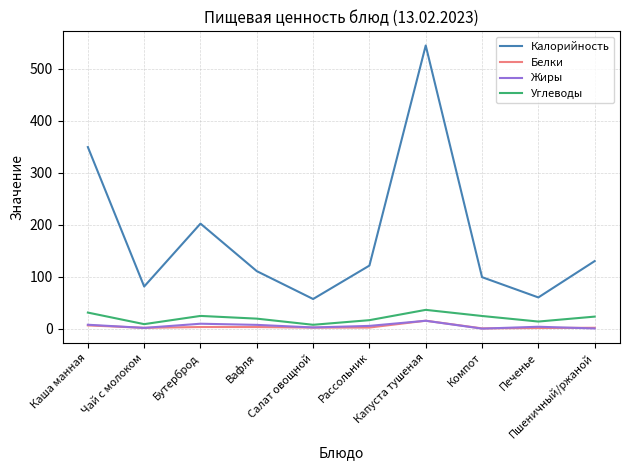

At which category is the sum across all series the highest?

Капуста тушеная